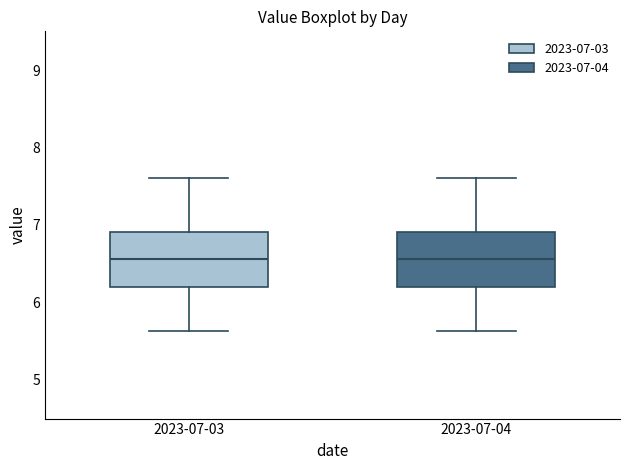

Reading left to right, transcribe this box plot: for each box, give where its median line is, the range the box spans, and where its two whiskers end, as read against the y-axis. The values are not printed on the chart, so give them approximately, as read against the axis.

2023-07-03: median 6.6, box 6.2 to 6.9, whiskers 5.6 to 7.6
2023-07-04: median 6.6, box 6.2 to 6.9, whiskers 5.6 to 7.6